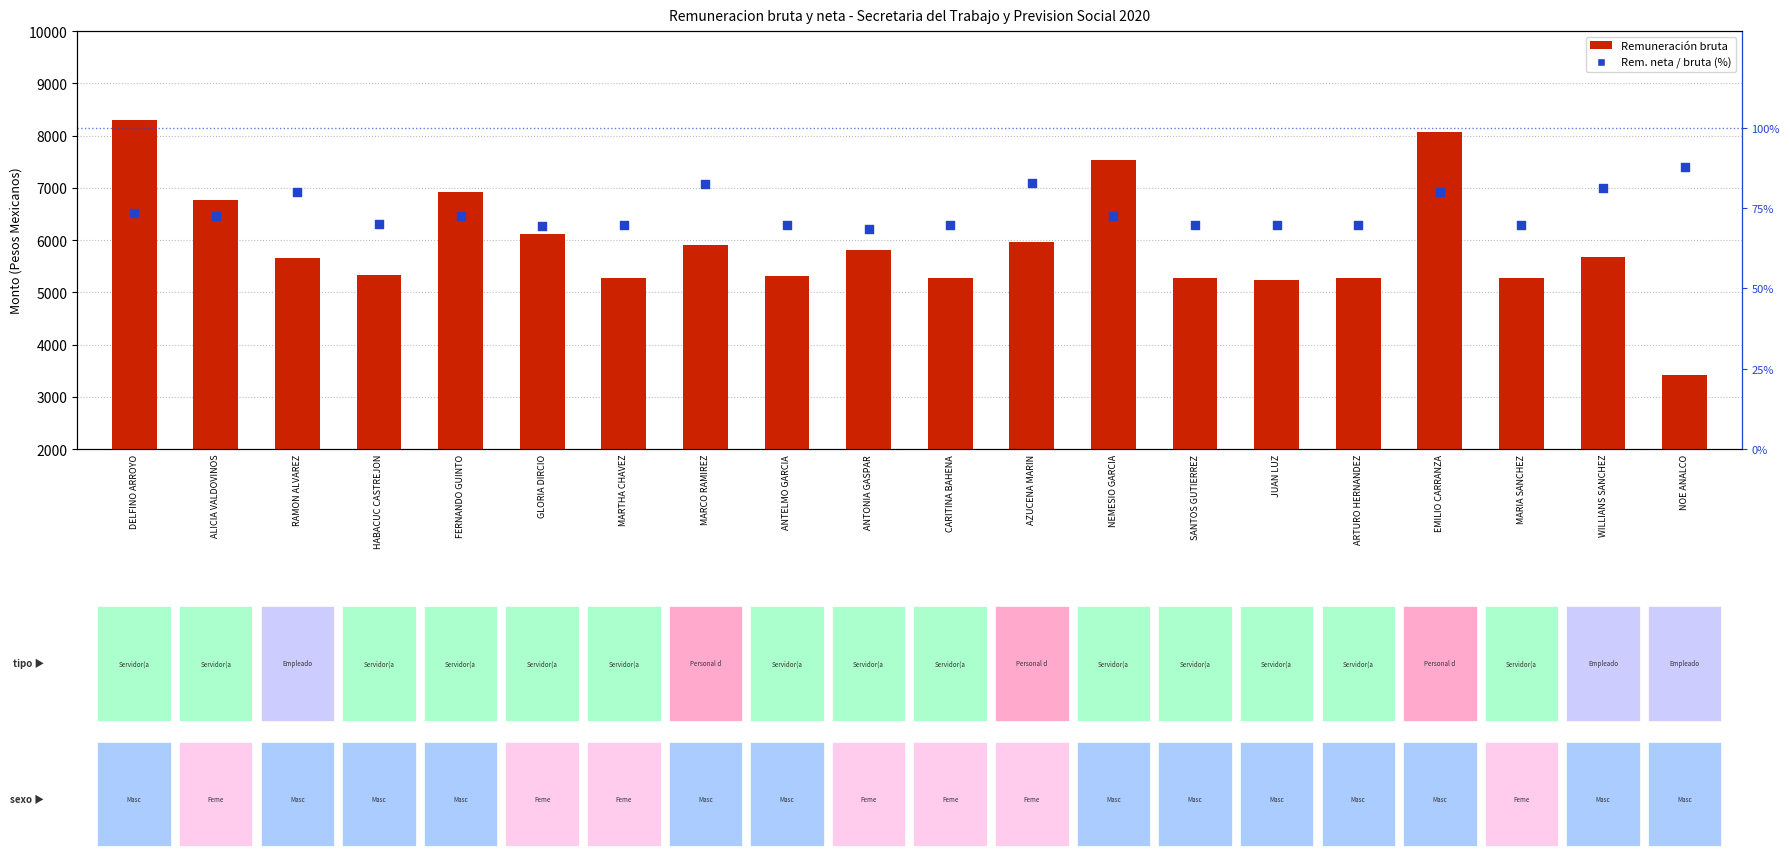

Which series has the largest total across all categories?

Remuneración bruta